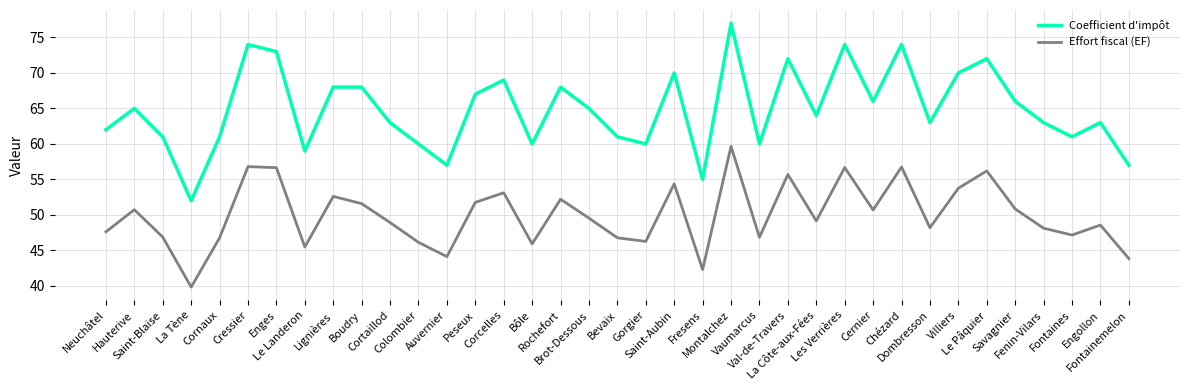

What are all the series names shown in the legend?

Coefficient d'impôt, Effort fiscal (EF)